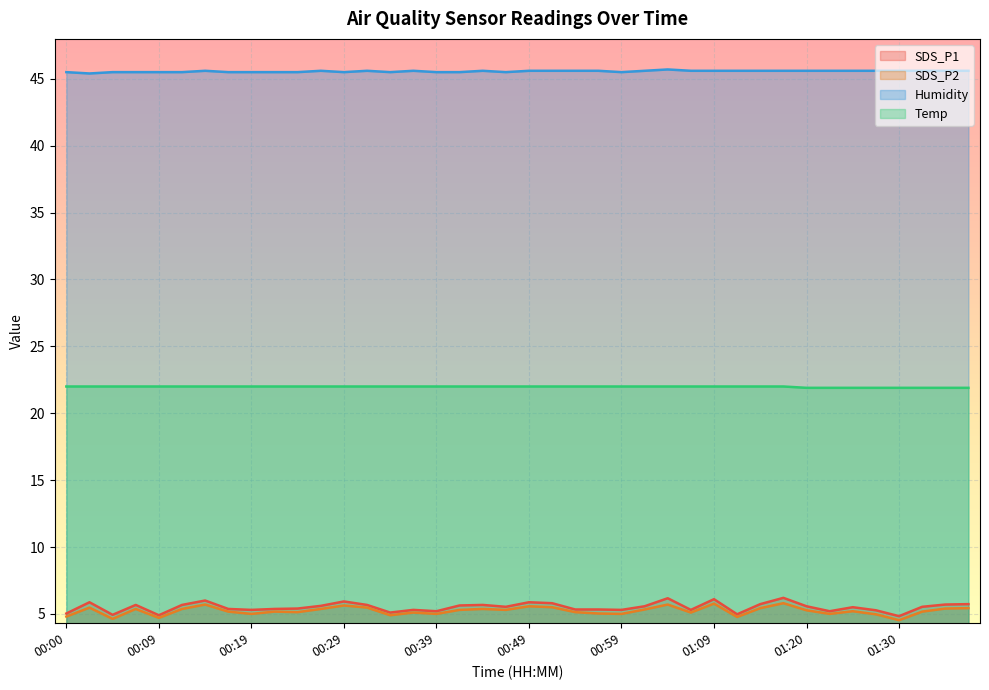

Which has a higher value, 00:00 or 00:17?

00:17